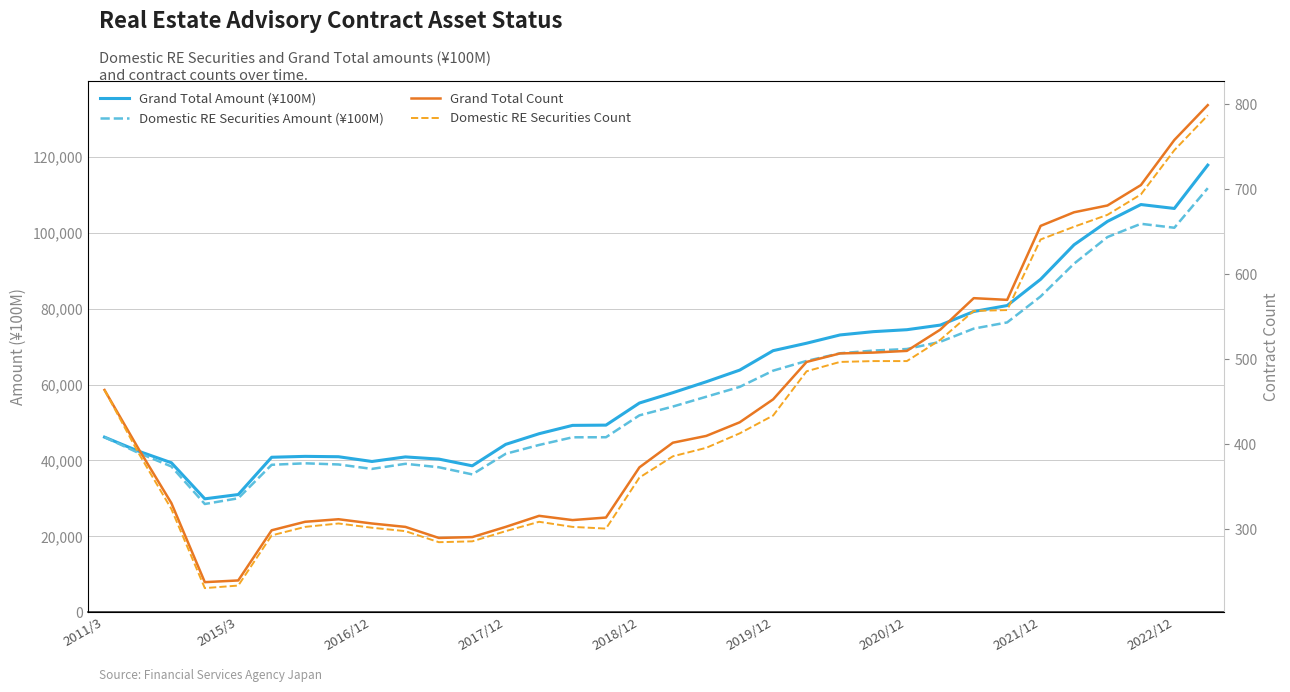

The value of Domestic RE Securities Amount (¥100M) at 11 is 36332.1. True or false?

True